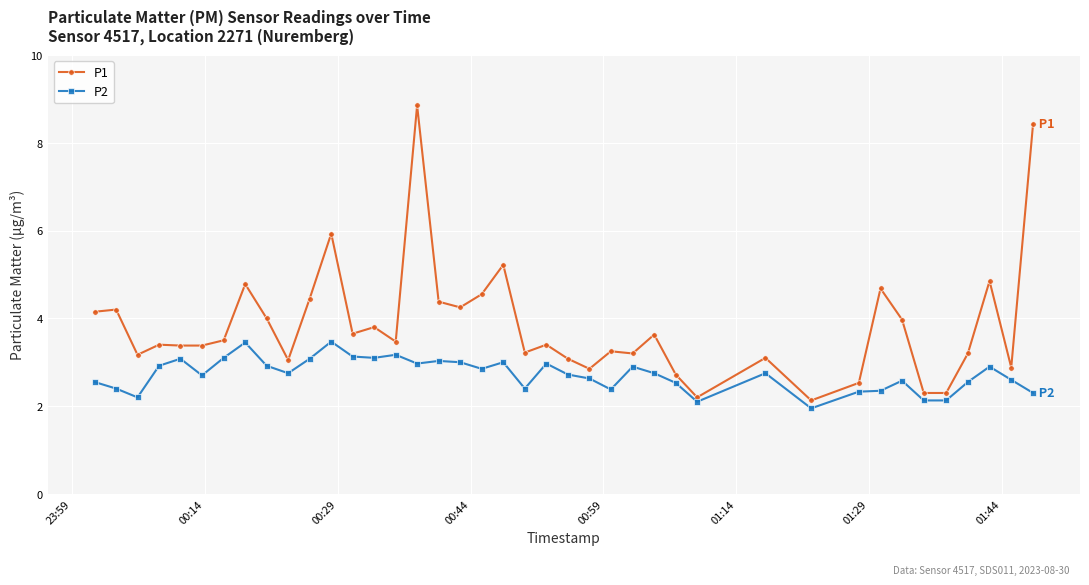

Which series has the largest total across all categories?

P1